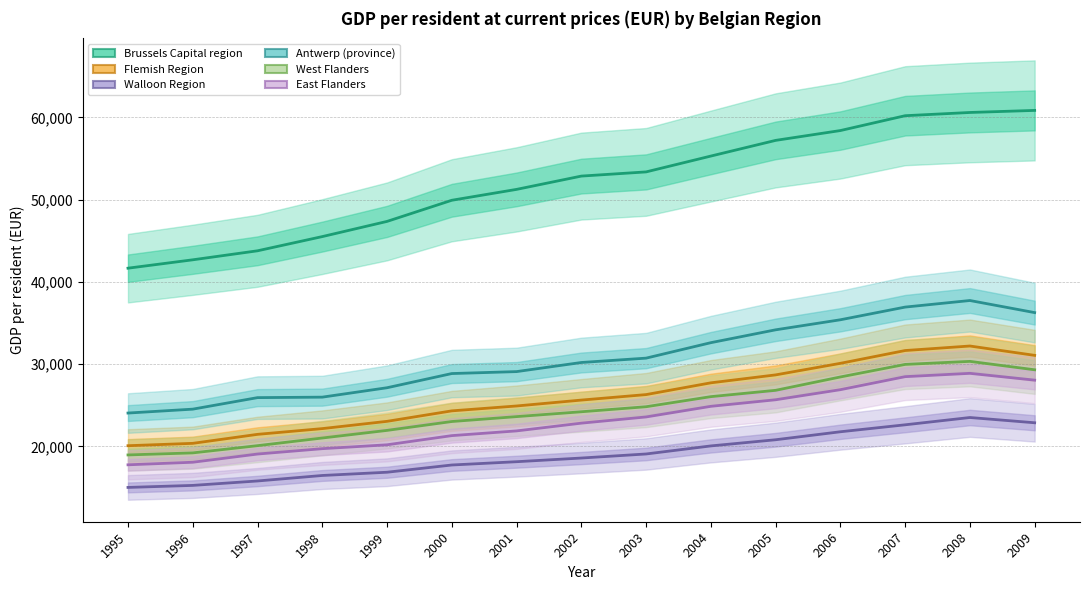

At which category does East Flanders reach its first local peak?

2008